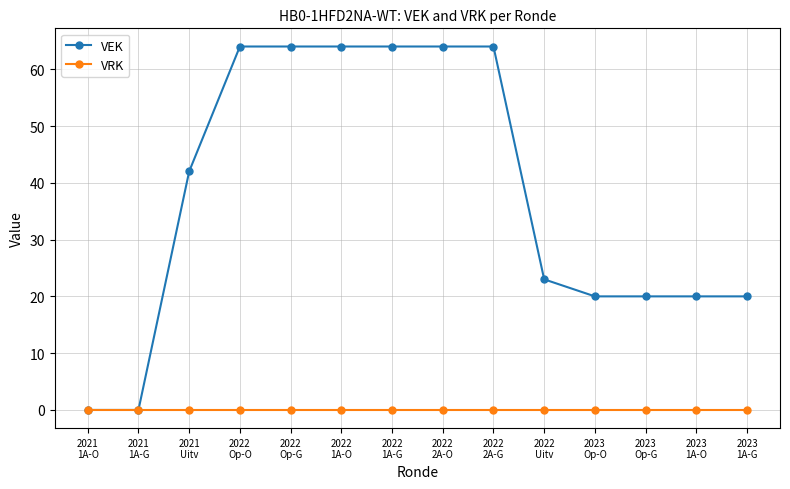

List the series in order of their overall mean, highest first.

VEK, VRK